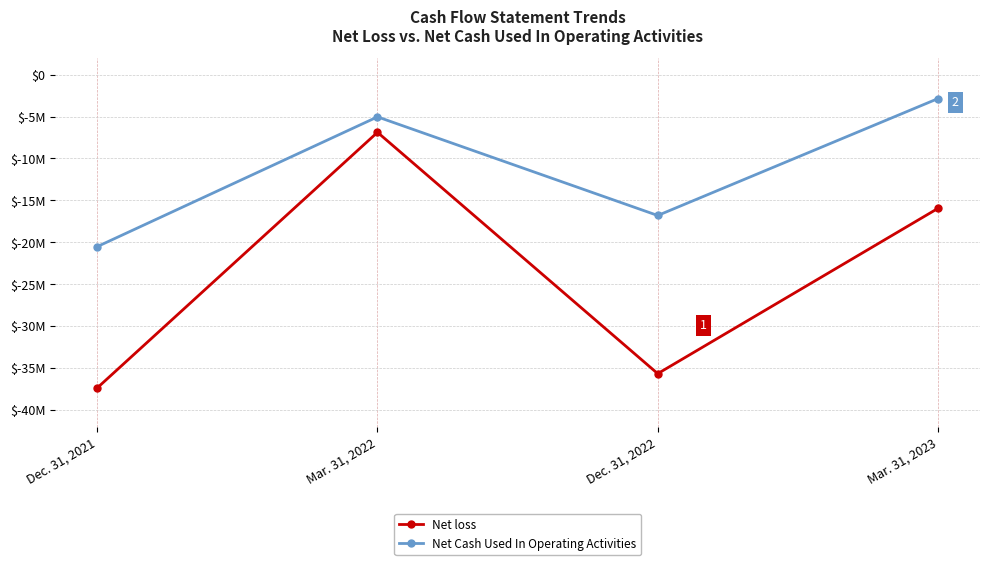

Is this an area chart (filled region under the line)?

No